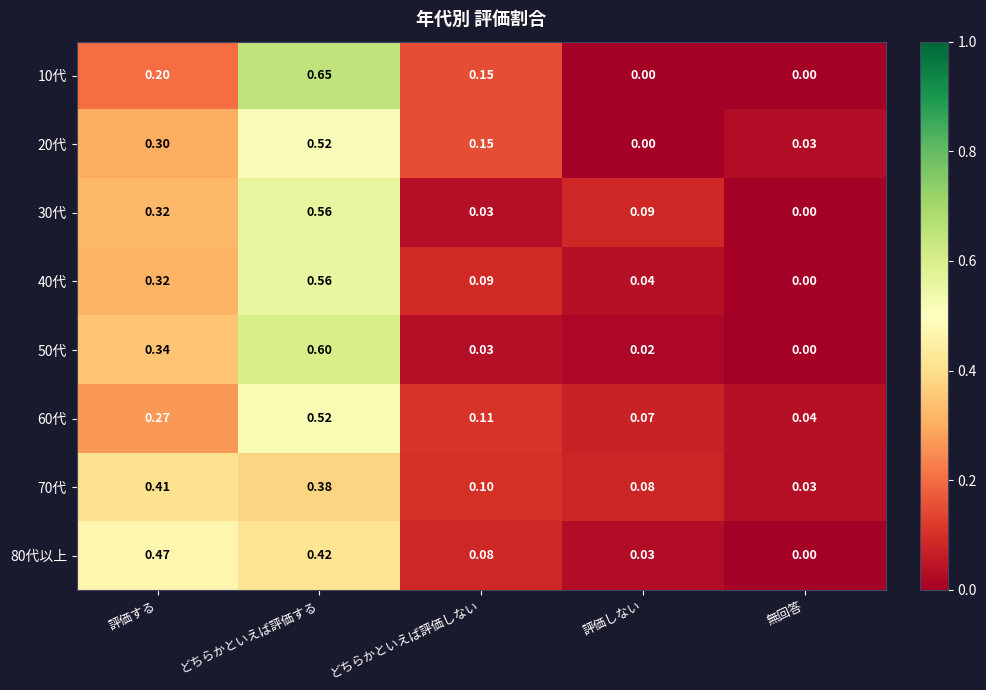

At which category is the sum across all series the highest?

どちらかといえば評価する